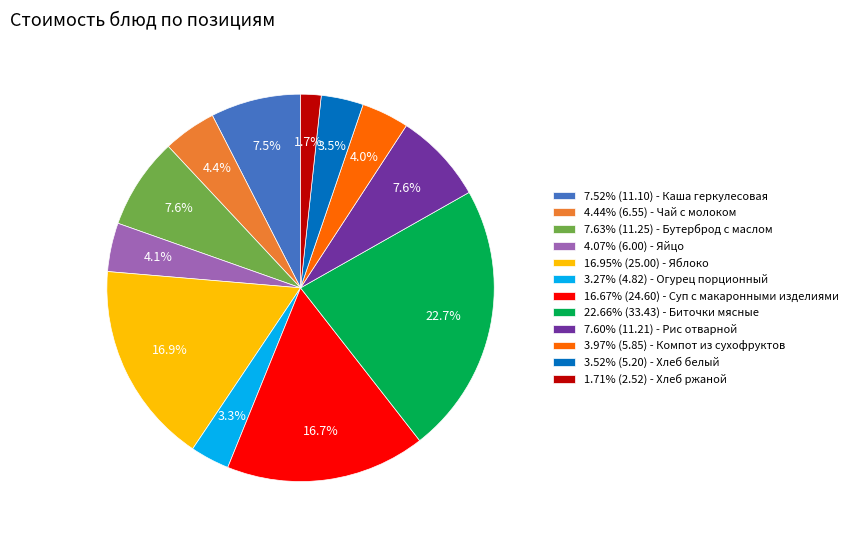

Does any single category account for the majority?

No